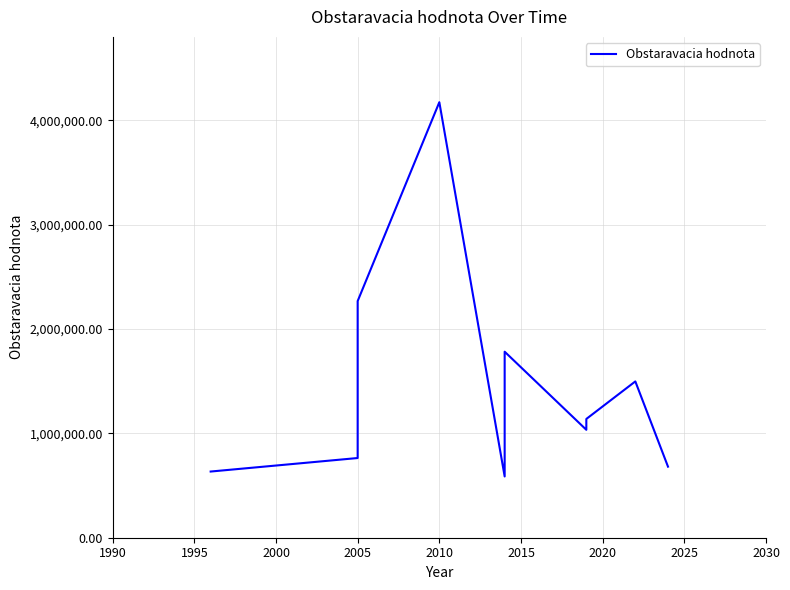

Reading left to right, list all the values displayed in this chart.

633996.8	763460.1	2266921.9	4172016.2	586800.0	1782000.0	1033828.8	1137756.0	1497340.0	680892.0